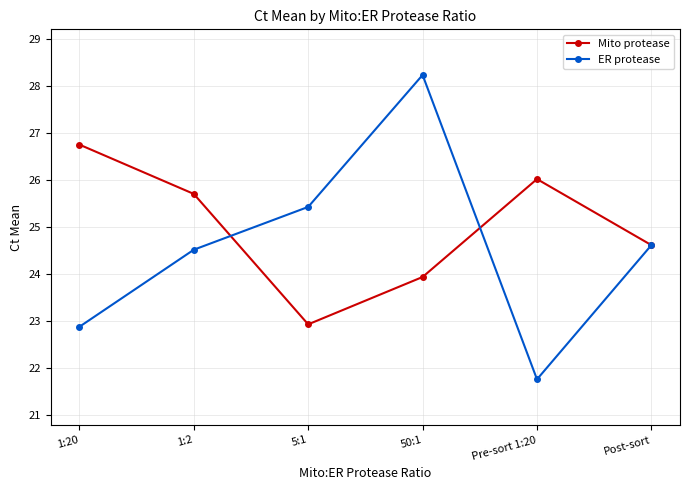

How many values in the ER protease series are below 24?

2